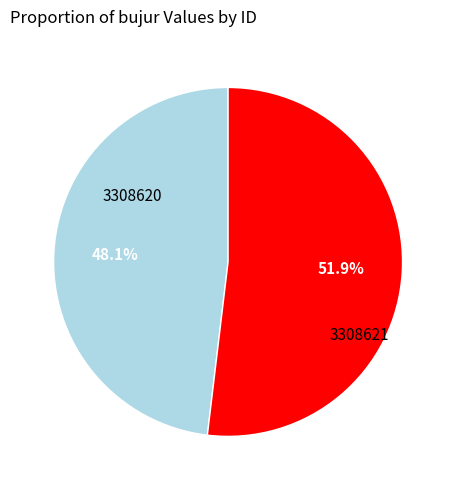

To the nearest percent, what is the average slice percentage?

50%